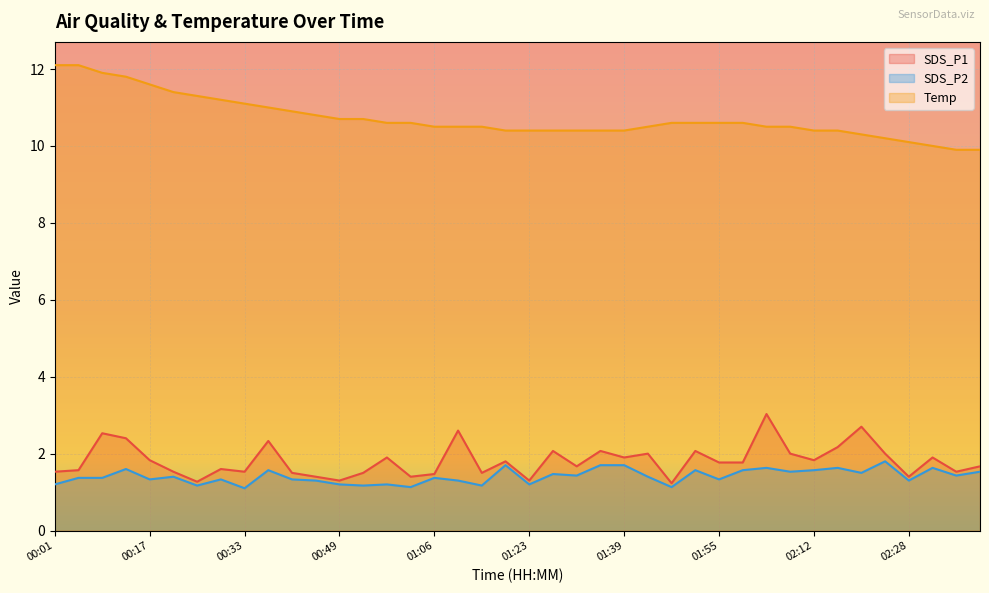

What are all the series names shown in the legend?

SDS_P1, SDS_P2, Temp